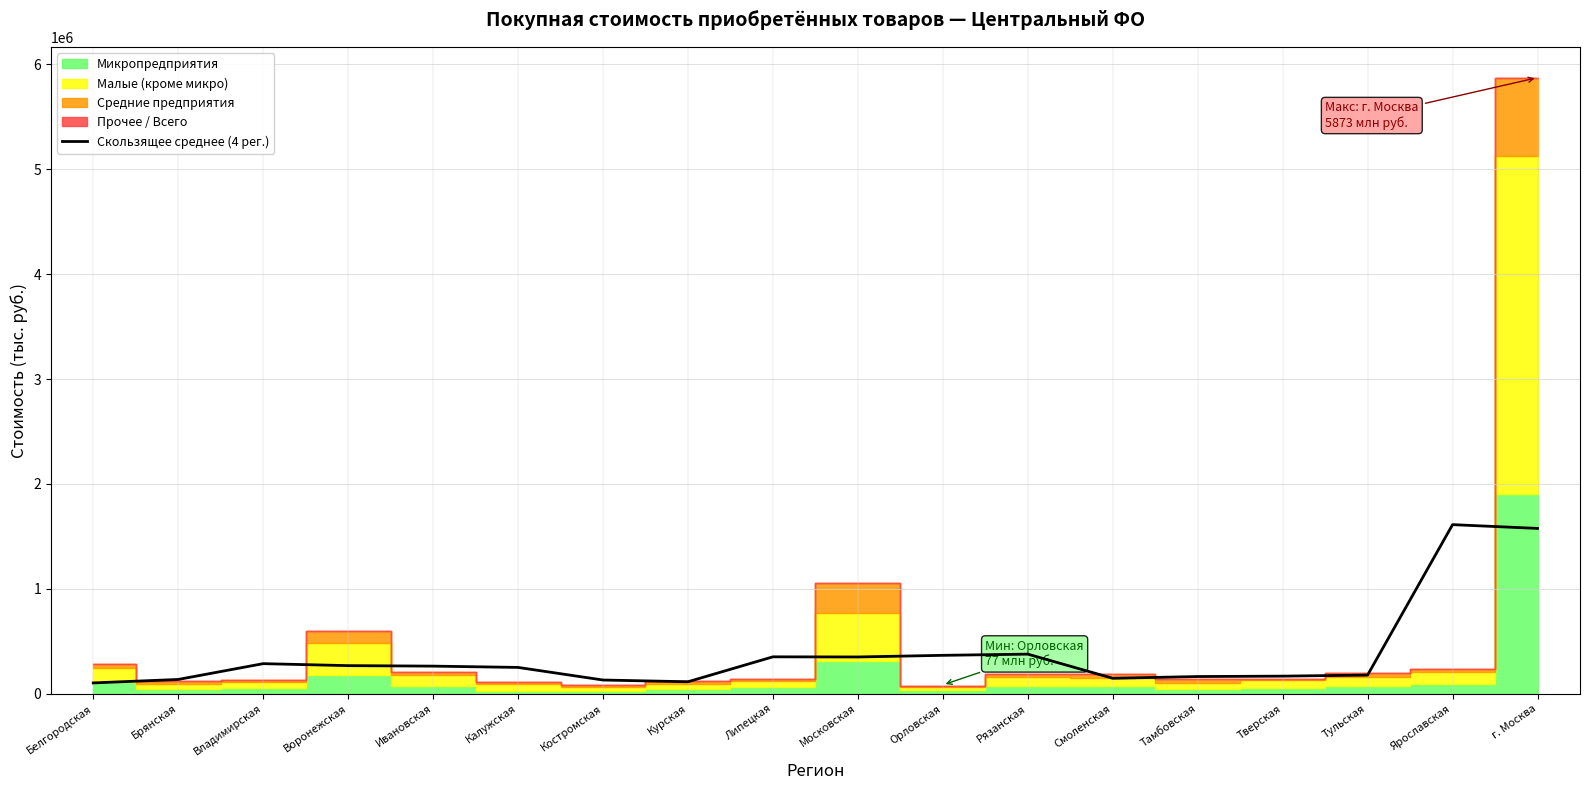

Reading left to right, list all the values displayed in this chart.

Белгородская=103283.9	Брянская=136249.5	Владимирская=286895.5	Воронежская=267990.6	Ивановская=263325.5	Калужская=251070.7	Костромская=130890.0	Курская=114323.2	Липецкая=351952.7	Московская=350584.7	Орловская=366269.1	Рязанская=377660.3	Смоленская=147392.5	Тамбовская=164088.7	Тверская=167880.5	Тульская=178015.2	Ярославская=1612096.1	г. Москва=1576057.1